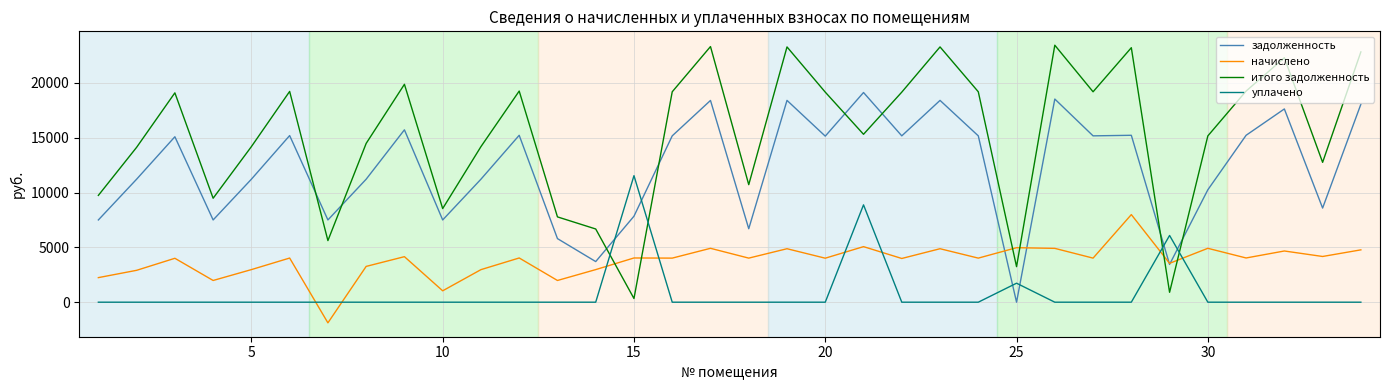

Which series ends up on top after the final intersection of итого задолженность and задолженность?

итого задолженность